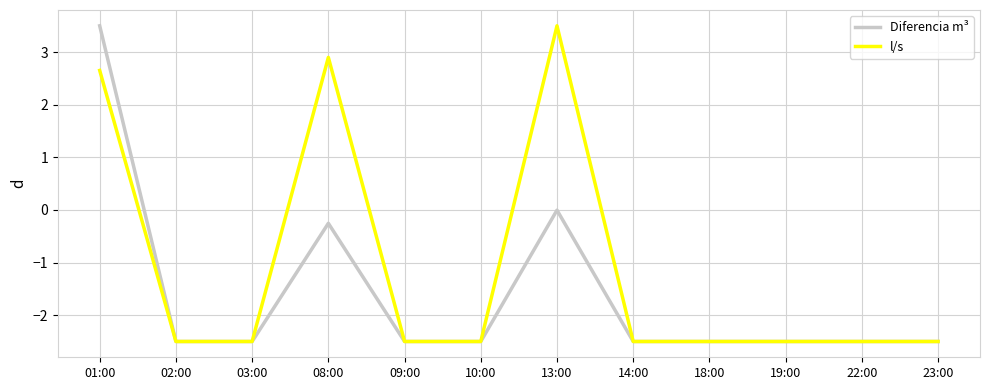

At 13:00, list the series in order from largest to smallest.

l/s, Diferencia m³